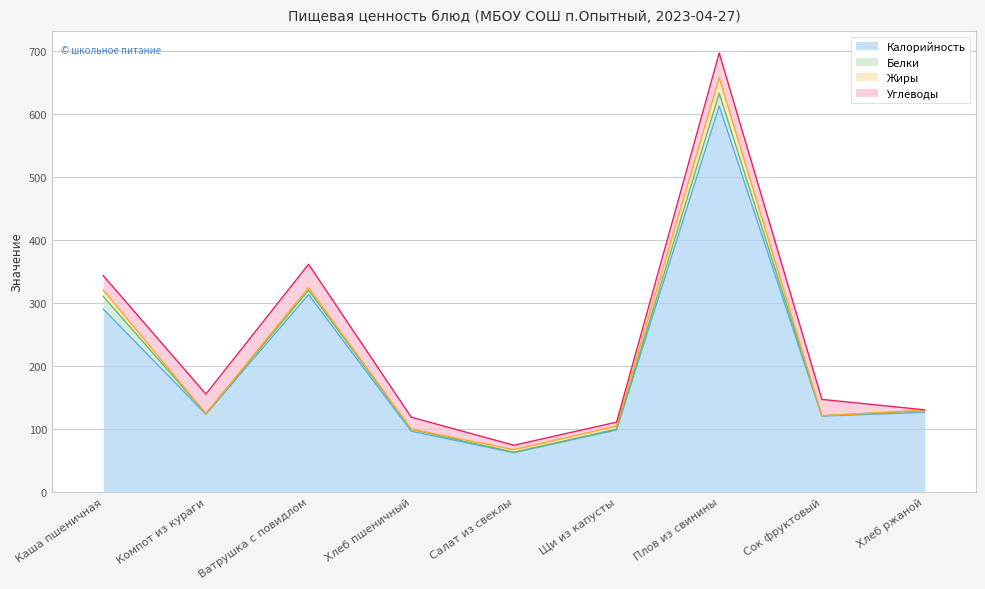

What is the sum of the Белки values at Ватрушка с повидлом and Хлеб пшеничный?

10.0